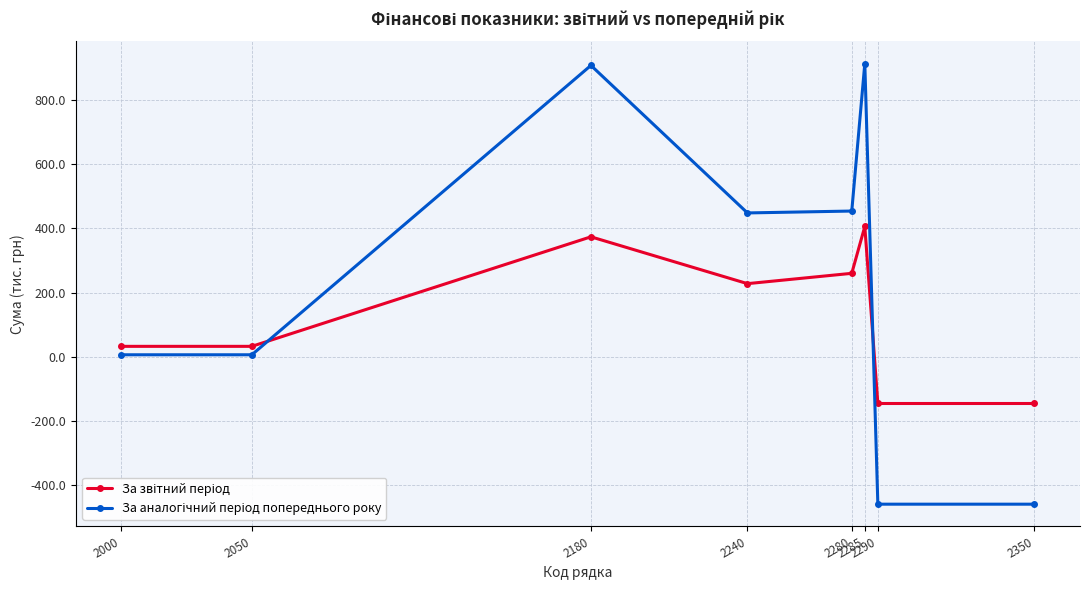

How many categories are shown in the chart?

8